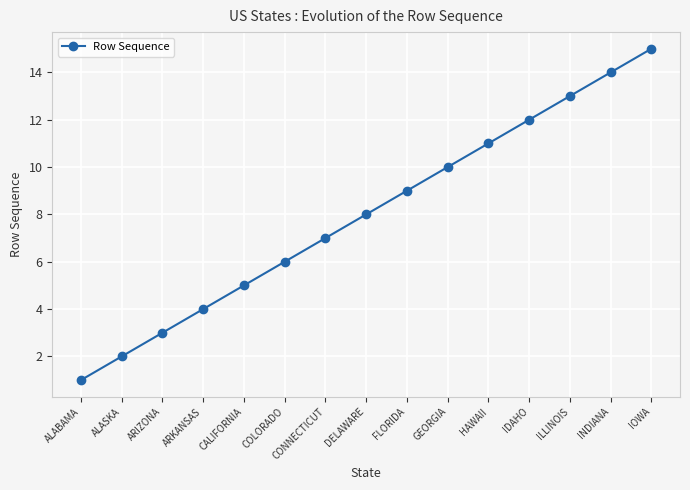

How many series are shown in this chart?

1